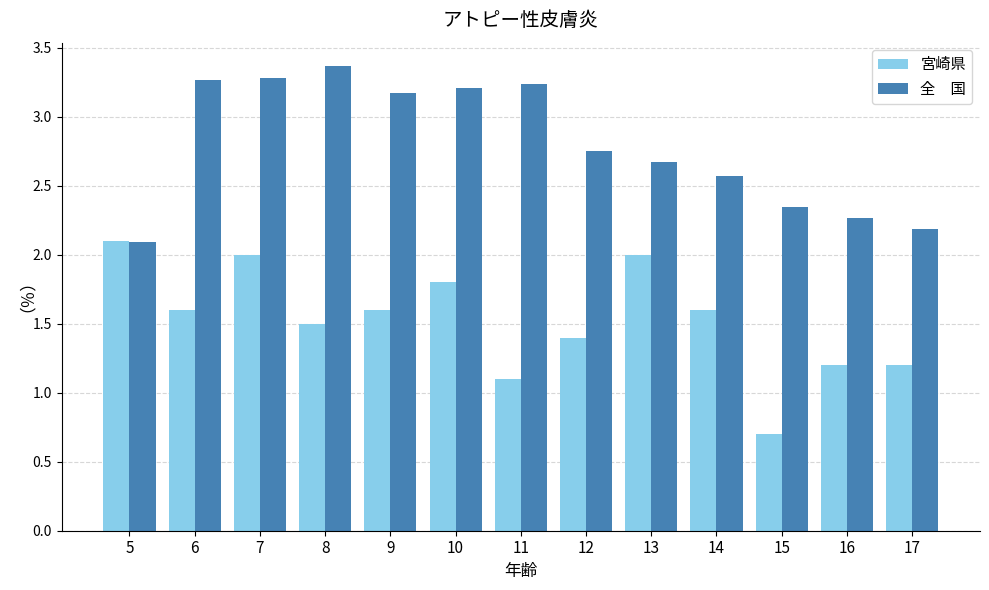

Count the number of data series in this chart.

2